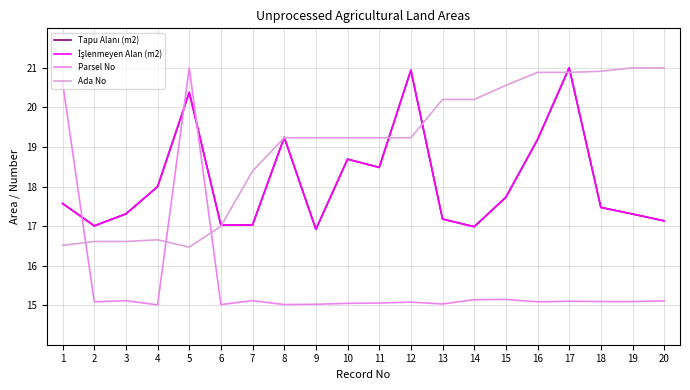

Between 2 and 15, which series saw the biggest shift?

Ada No